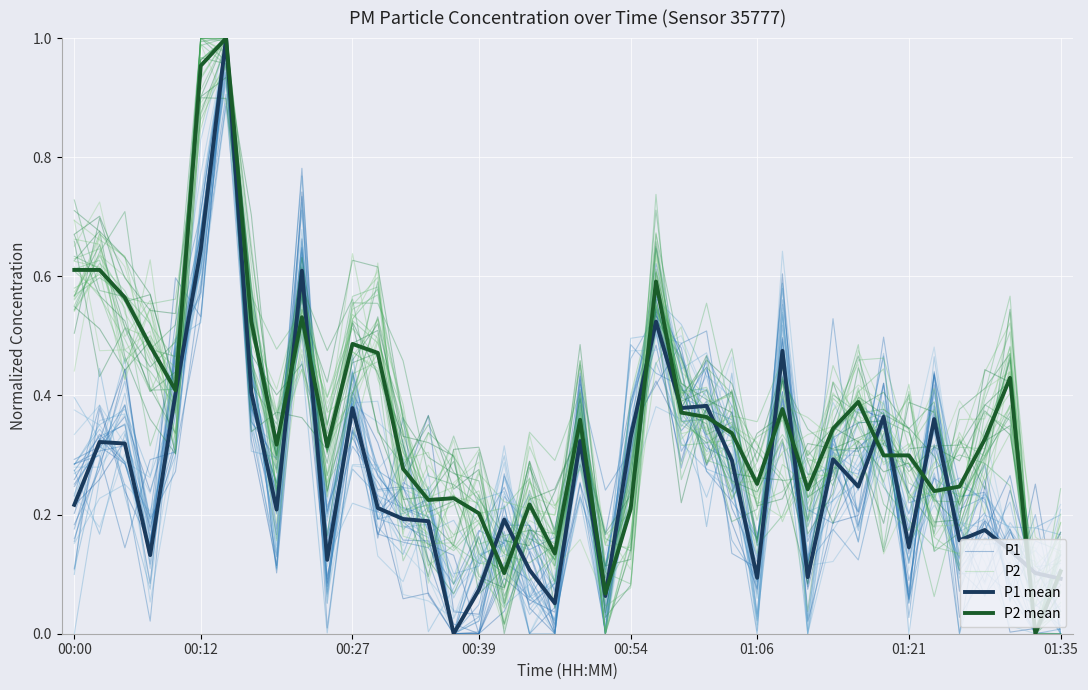

Rank the series by their maximum value, from lowest to highest.

P2, P1, P1 mean, P2 mean